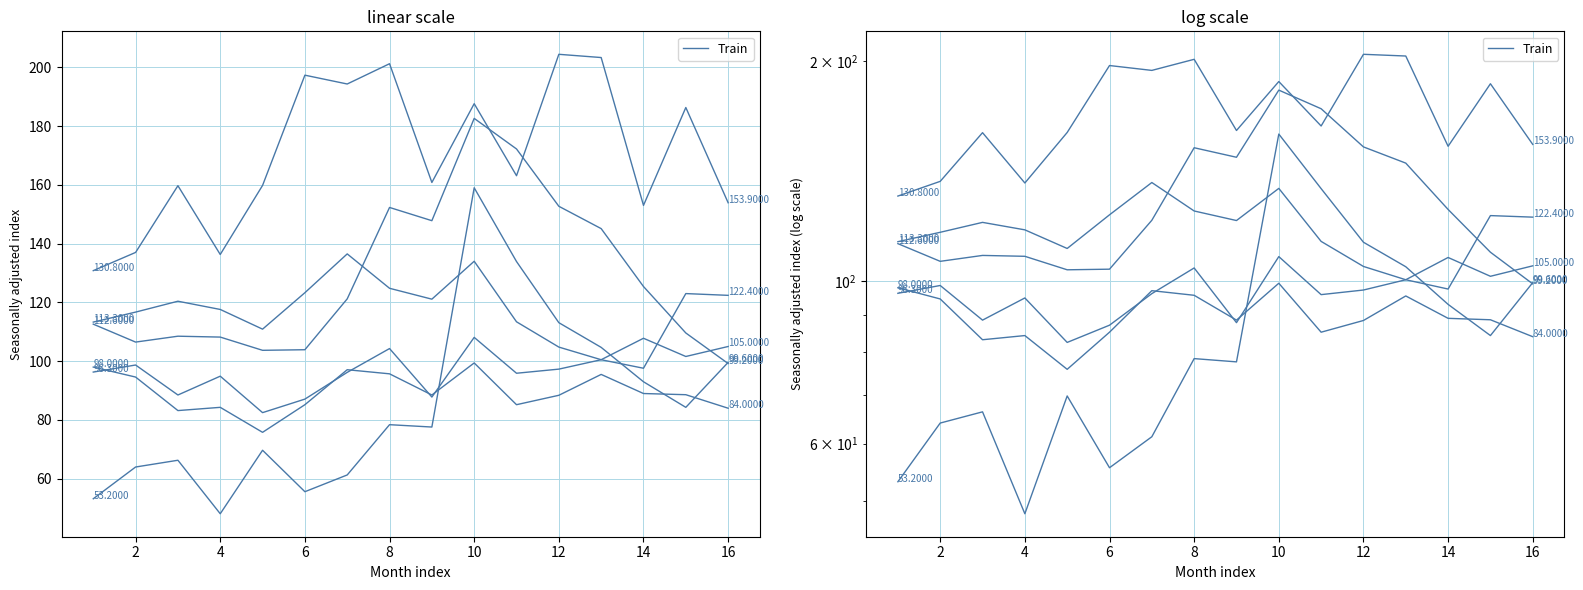

How many lines are shown in the chart?

6